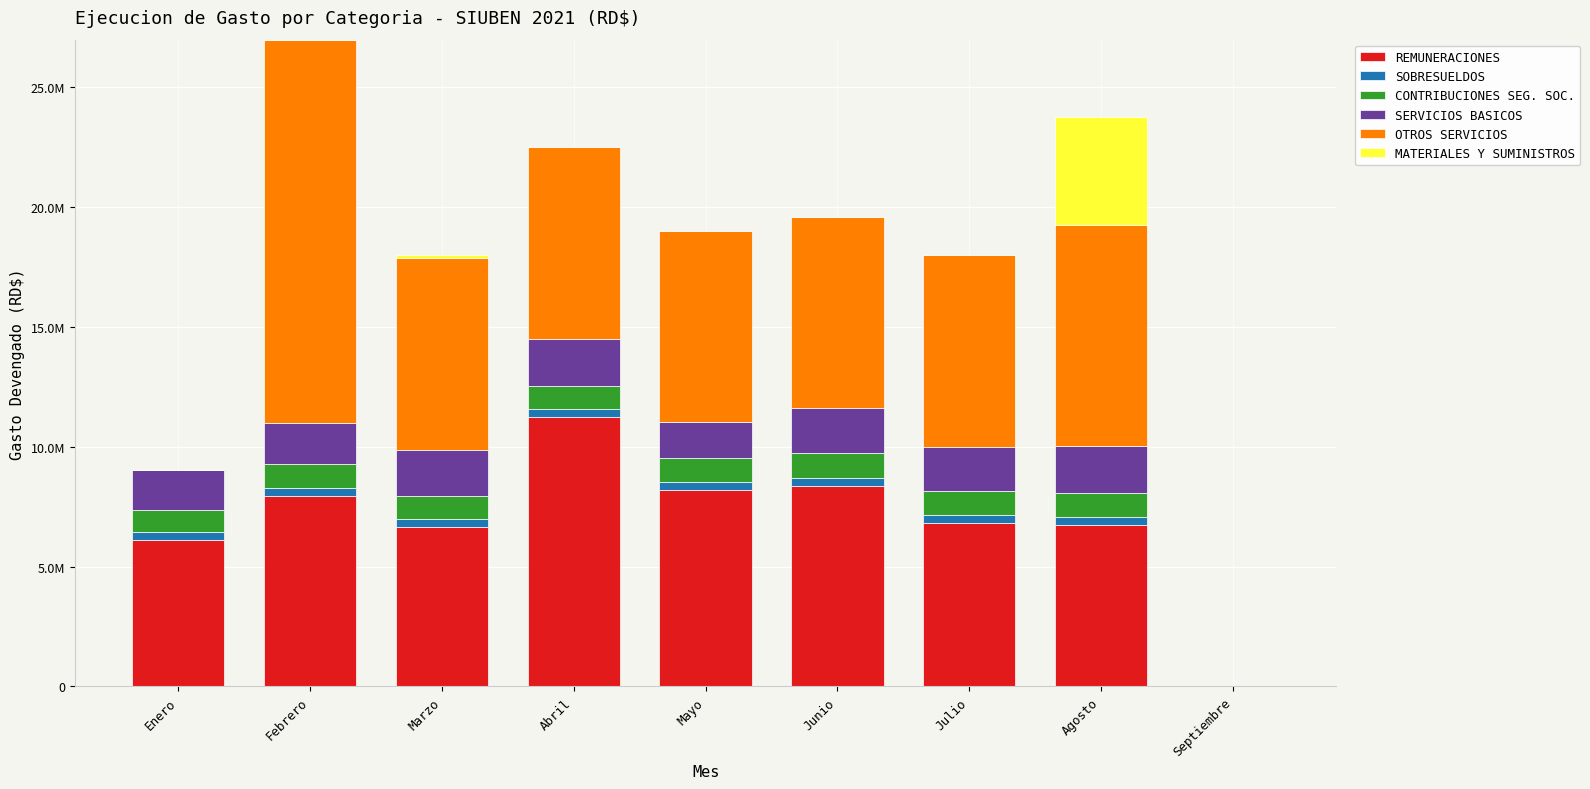

What are all the series names shown in the legend?

REMUNERACIONES, SOBRESUELDOS, CONTRIBUCIONES SEG. SOC., SERVICIOS BASICOS, OTROS SERVICIOS, MATERIALES Y SUMINISTROS